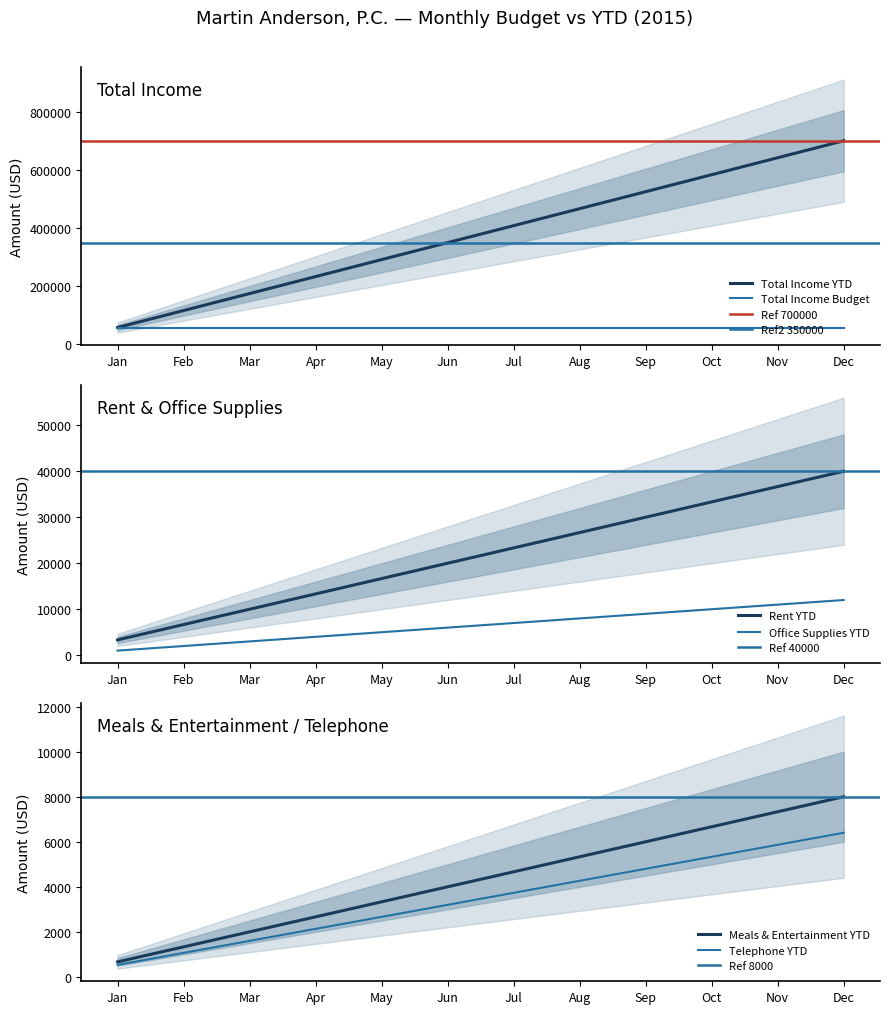

What is the value of the Total Income YTD point at the 3rd from the left?

175000.0